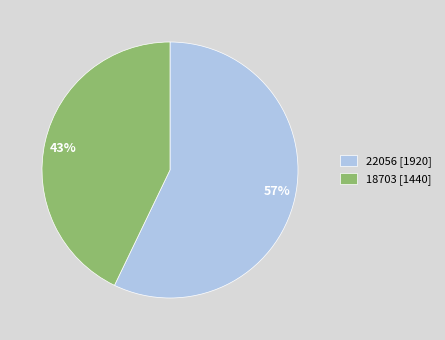

How many segments does this pie chart have?

2